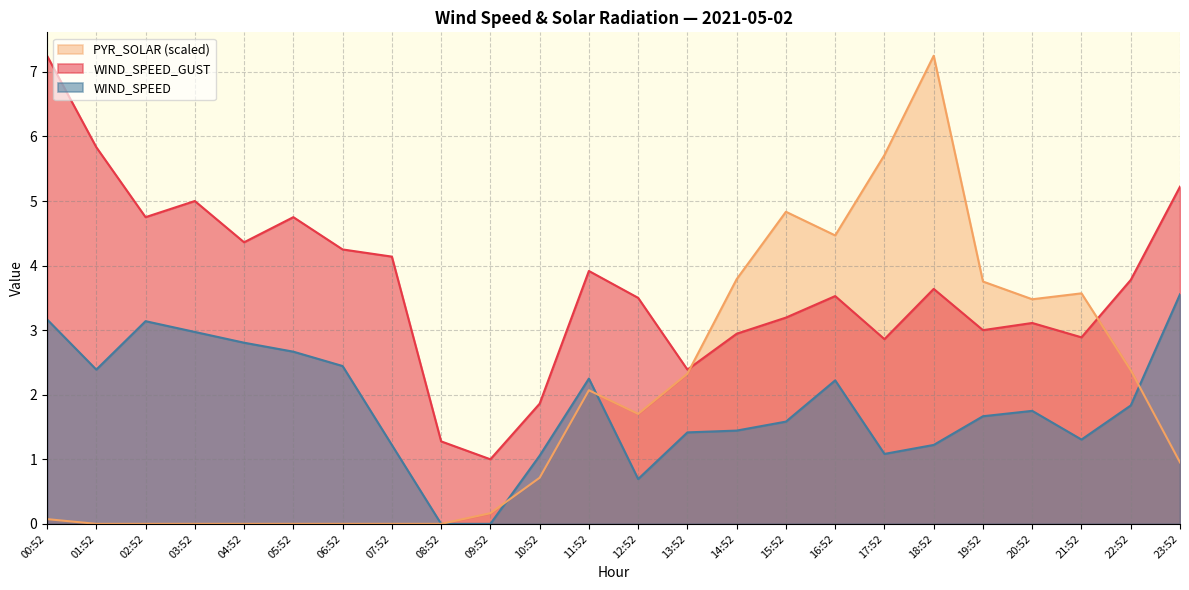

Reading left to right, what are all the values shown in this chart?

WIND_SPEED: 00:52=3.2	01:52=2.4	02:52=3.1	03:52=3.0	04:52=2.8	05:52=2.7	06:52=2.4	07:52=1.2	08:52=0.0	09:52=0.0	10:52=1.1	11:52=2.2	12:52=0.7	13:52=1.4	14:52=1.4	15:52=1.6	16:52=2.2	17:52=1.1	18:52=1.2	19:52=1.7	20:52=1.8	21:52=1.3	22:52=1.8	23:52=3.6
WIND_SPEED_GUST: 00:52=7.2	01:52=5.8	02:52=4.8	03:52=5.0	04:52=4.4	05:52=4.8	06:52=4.2	07:52=4.1	08:52=1.3	09:52=1.0	10:52=1.9	11:52=3.9	12:52=3.5	13:52=2.4	14:52=2.9	15:52=3.2	16:52=3.5	17:52=2.9	18:52=3.6	19:52=3.0	20:52=3.1	21:52=2.9	22:52=3.8	23:52=5.2
PYR_SOLAR: 00:52=0.1	01:52=0.0	02:52=0.0	03:52=0.0	04:52=0.0	05:52=0.0	06:52=0.0	07:52=0.0	08:52=0.0	09:52=0.2	10:52=0.7	11:52=2.1	12:52=1.7	13:52=2.3	14:52=3.8	15:52=4.8	16:52=4.5	17:52=5.7	18:52=7.2	19:52=3.8	20:52=3.5	21:52=3.6	22:52=2.4	23:52=1.0